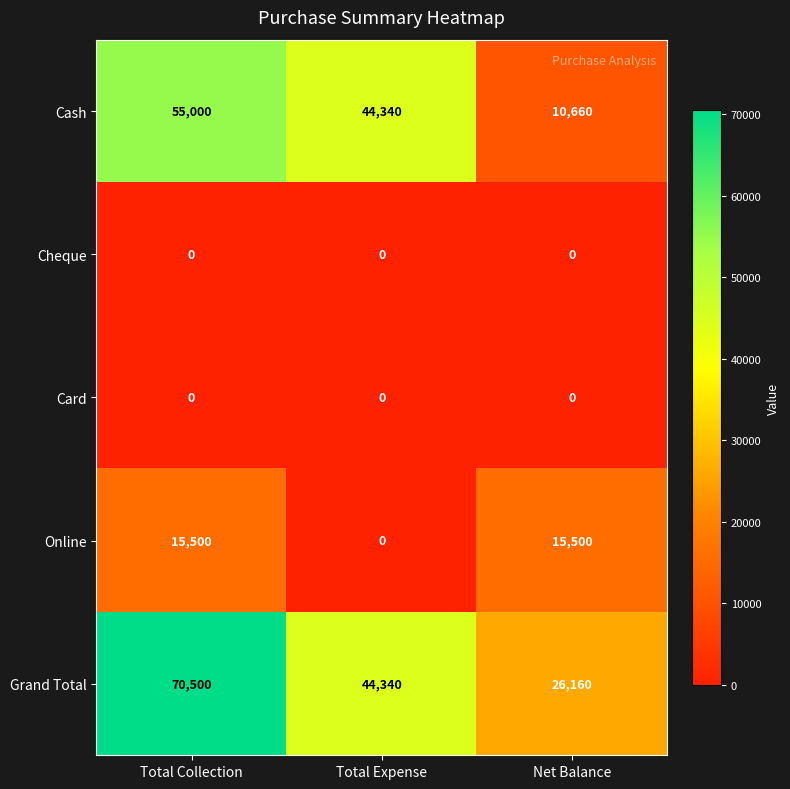

At which category does the chart reach its peak across all series?

Total Collection